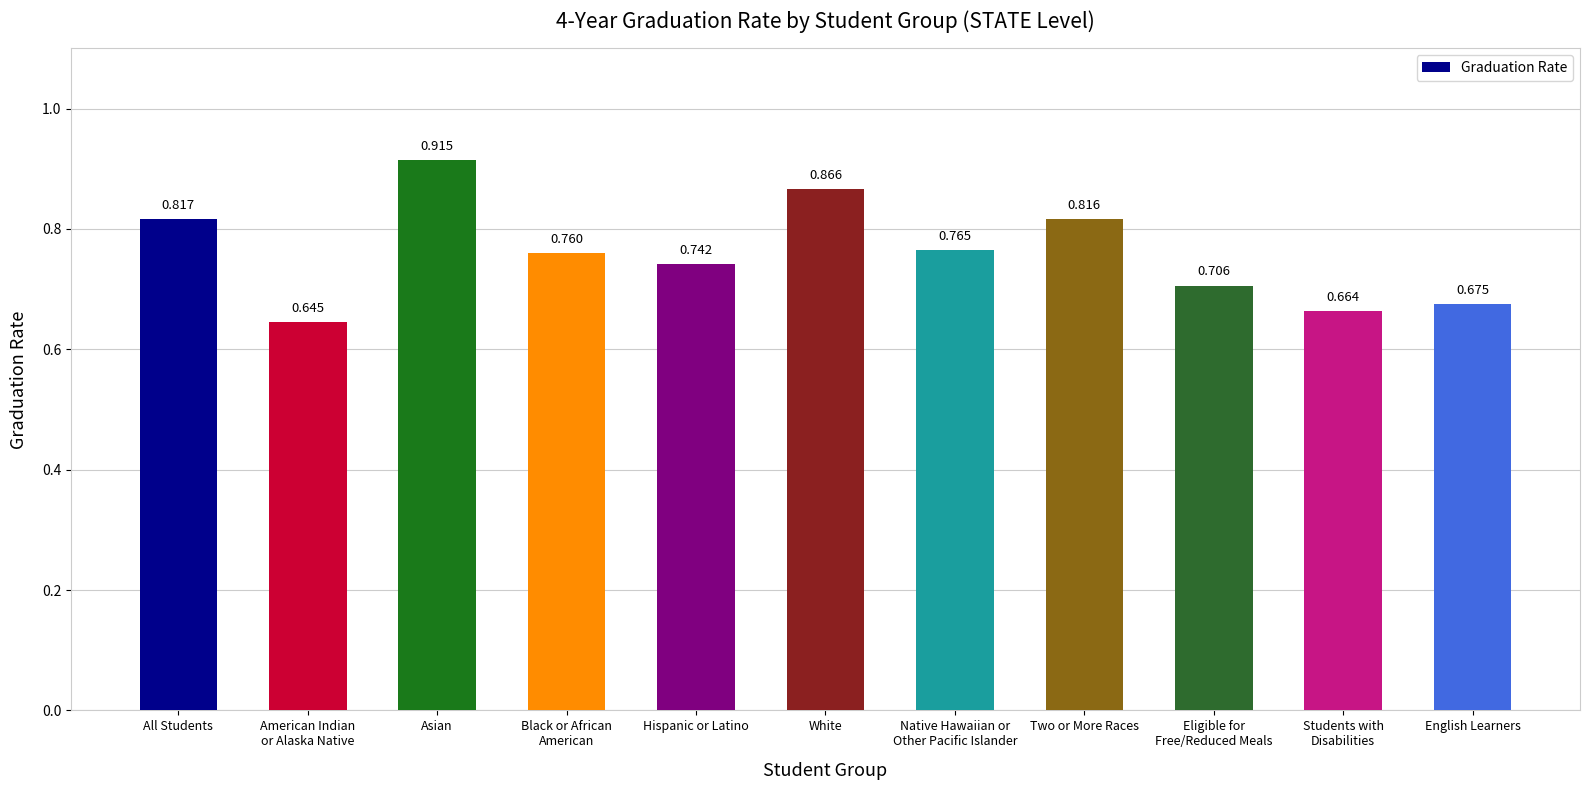

At which category does the chart reach its peak across all series?

Asian